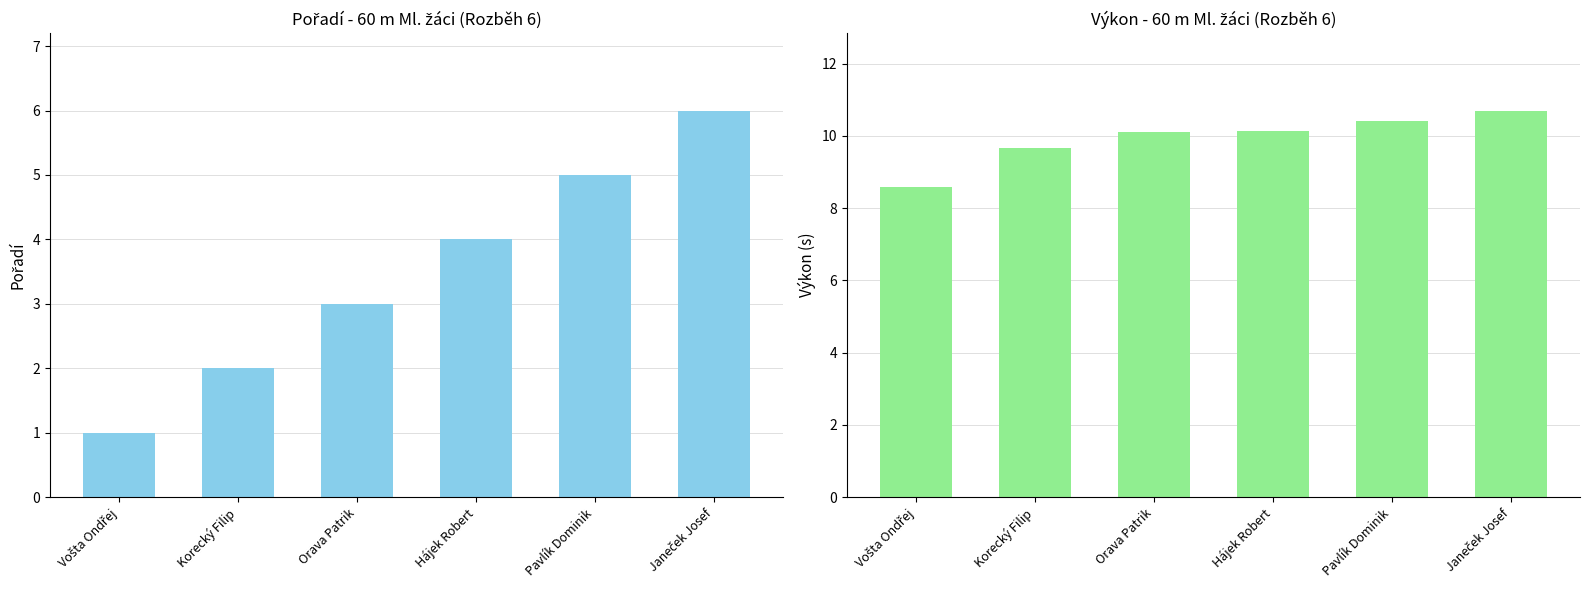

List the labels in order of Pořadí value, smallest first.

Vošta Ondřej, Korecký Filip, Orava Patrik, Hájek Robert, Pavlík Dominik, Janeček Josef